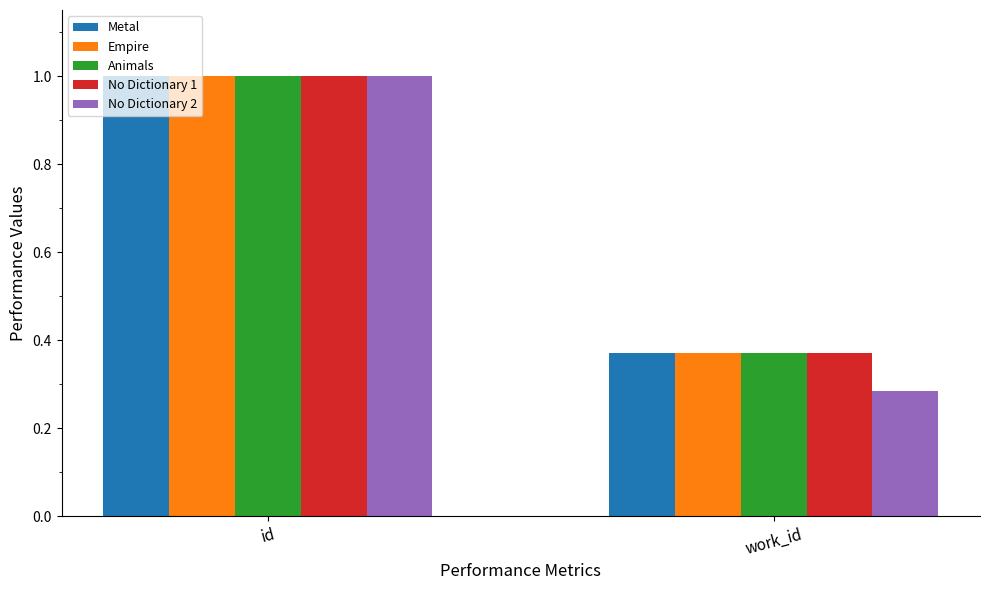

Rank the categories by No Dictionary 2 value from lowest to highest.

work_id, id